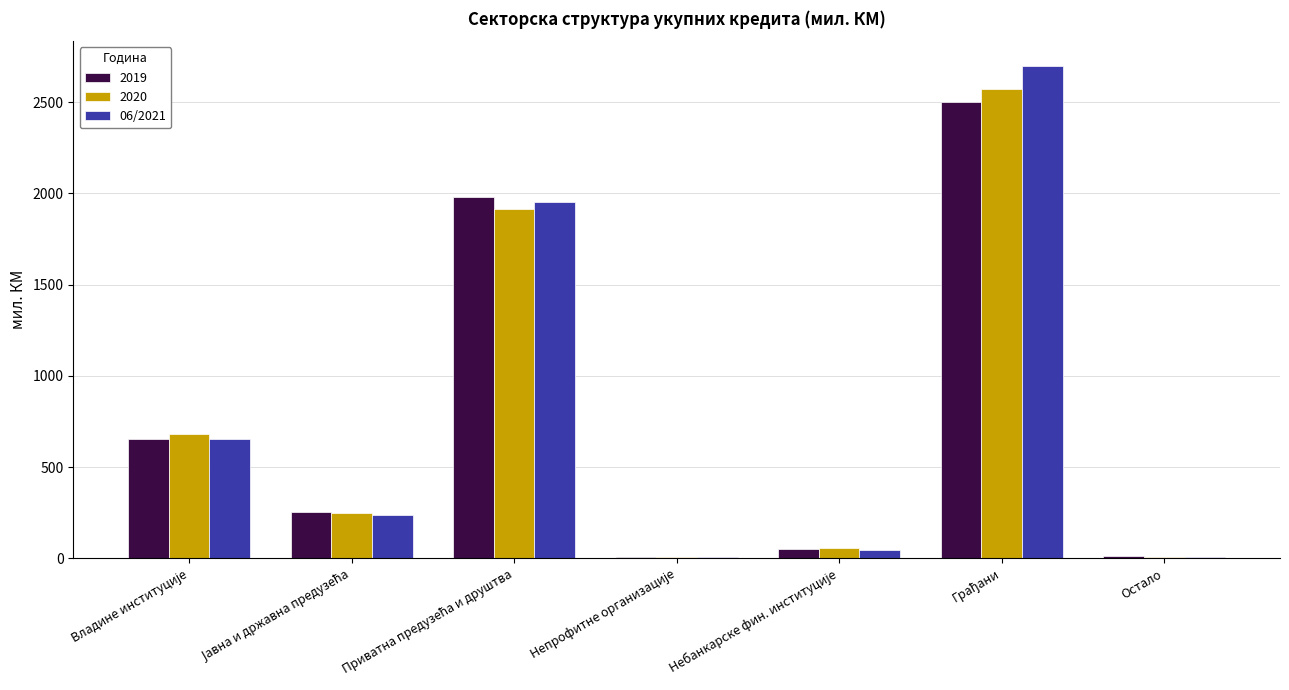

What is the highest value of the 2020 series?

2572.8